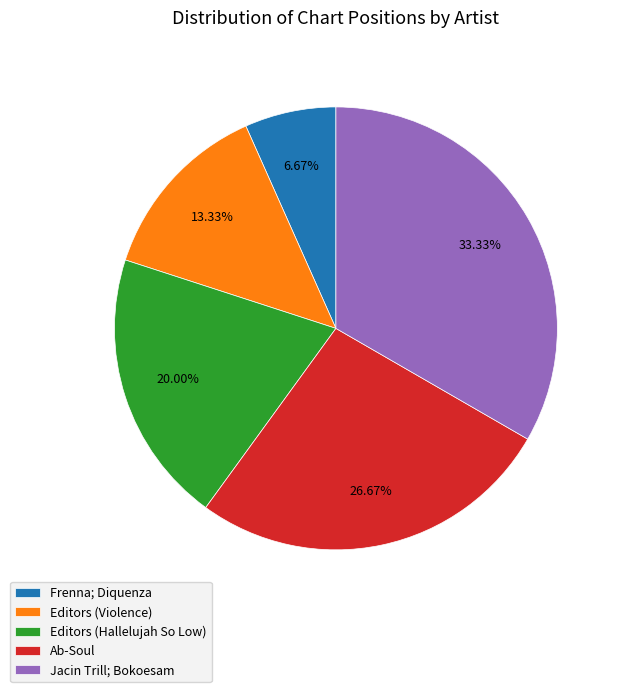

Combined, do Editors (Violence) and Editors (Hallelujah So Low) account for over 50%?

No